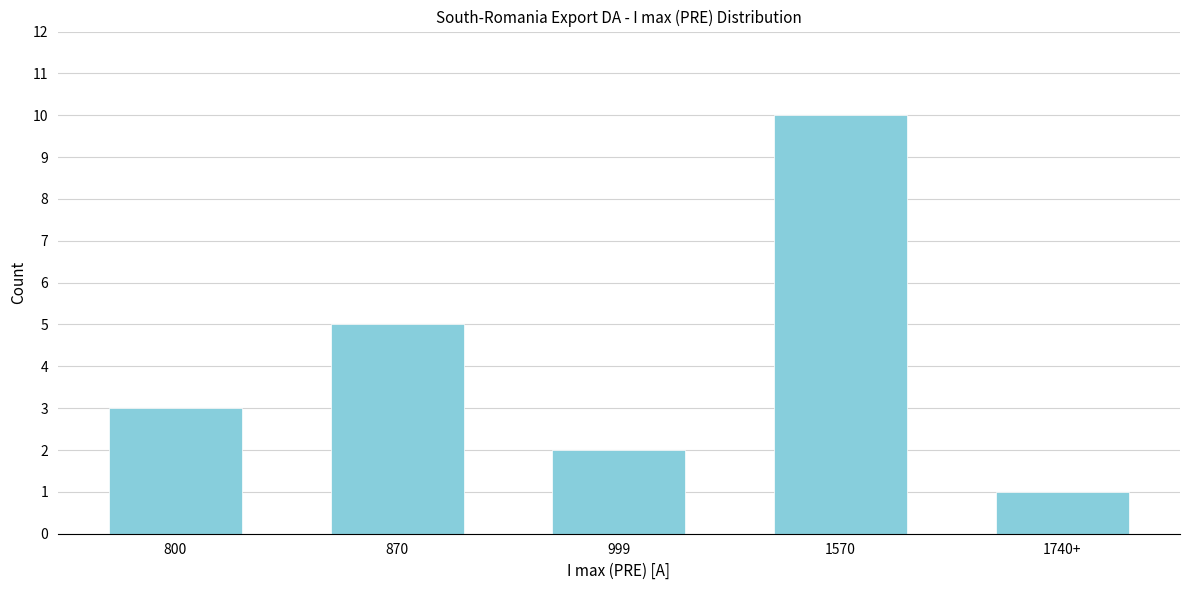

Reading left to right, extract all data points from this chart.

3	5	2	10	1